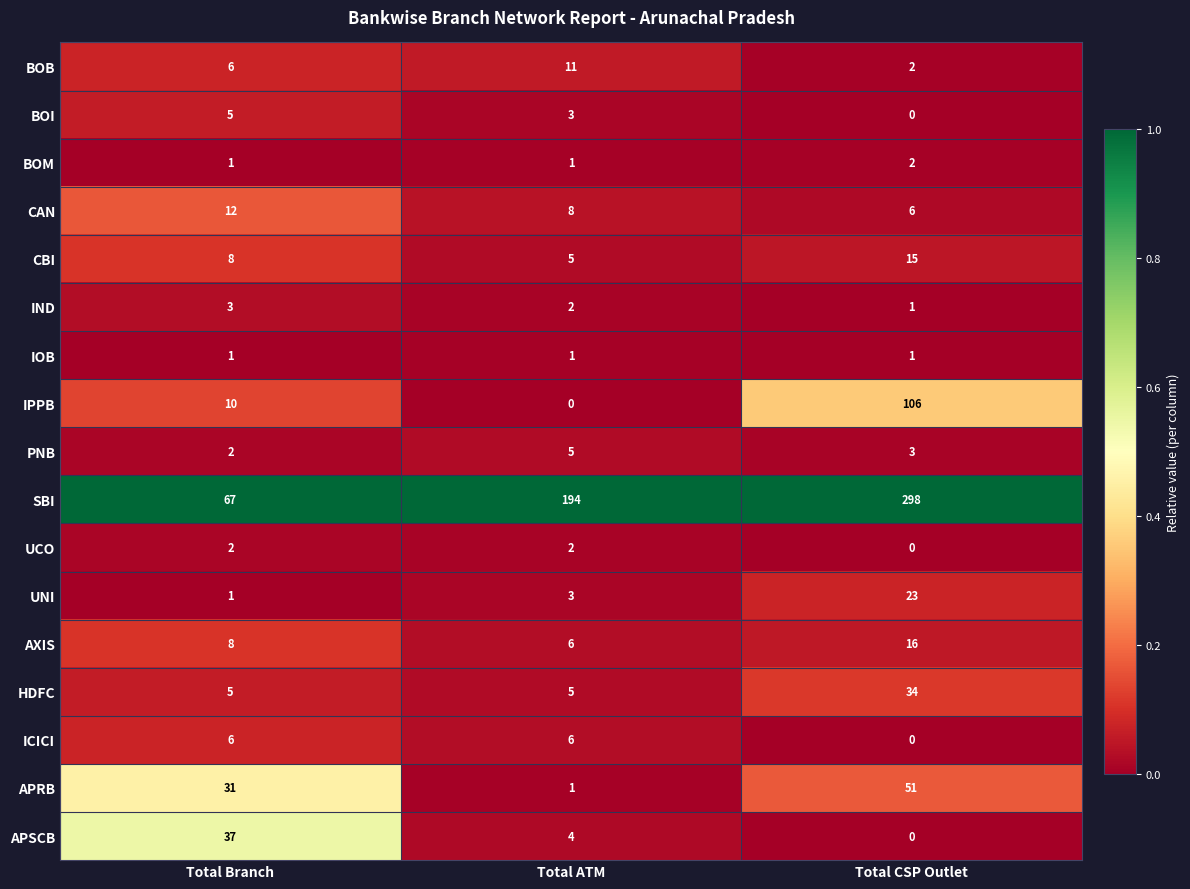

Which series has the widest spread of values?

SBI